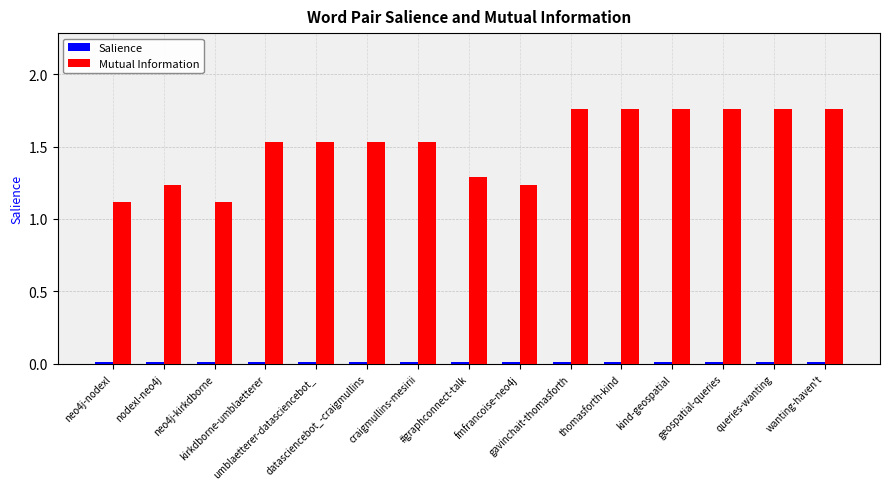

What is the sum of all Mutual Information values?

22.7